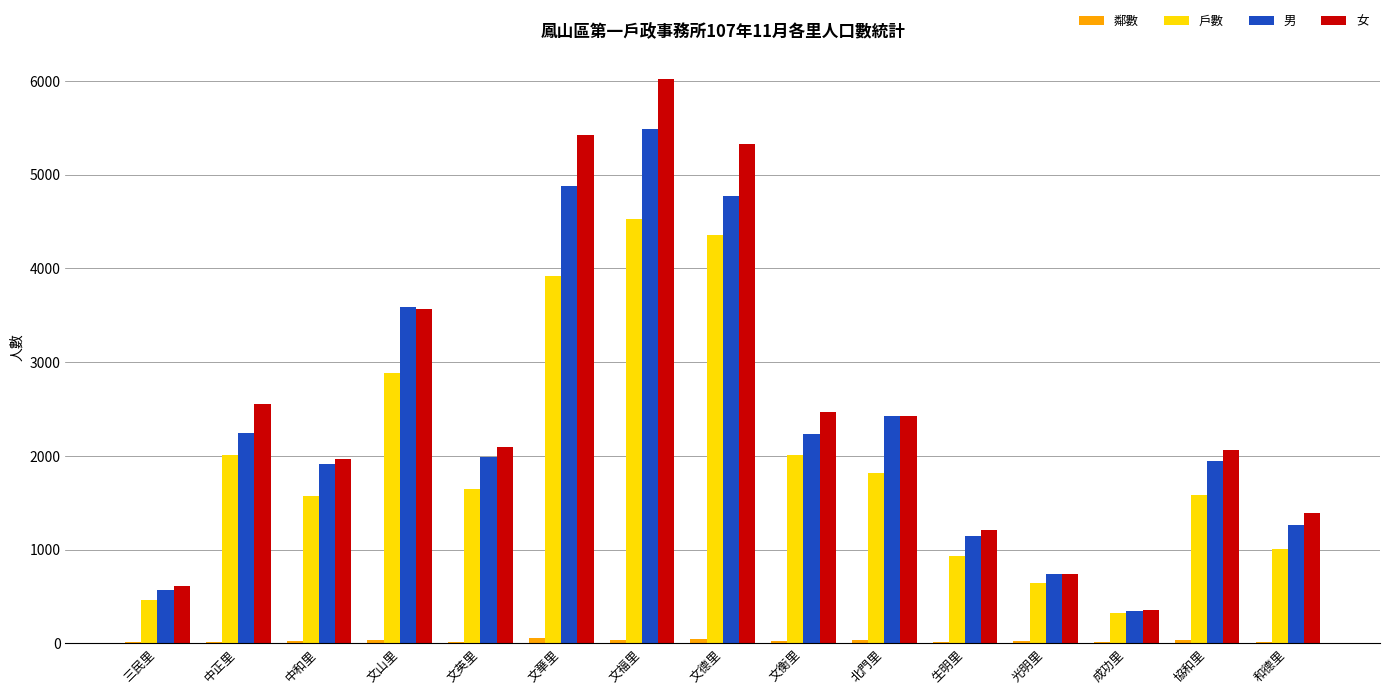

Is it true that 女 equals 5328 at 文德里?

True